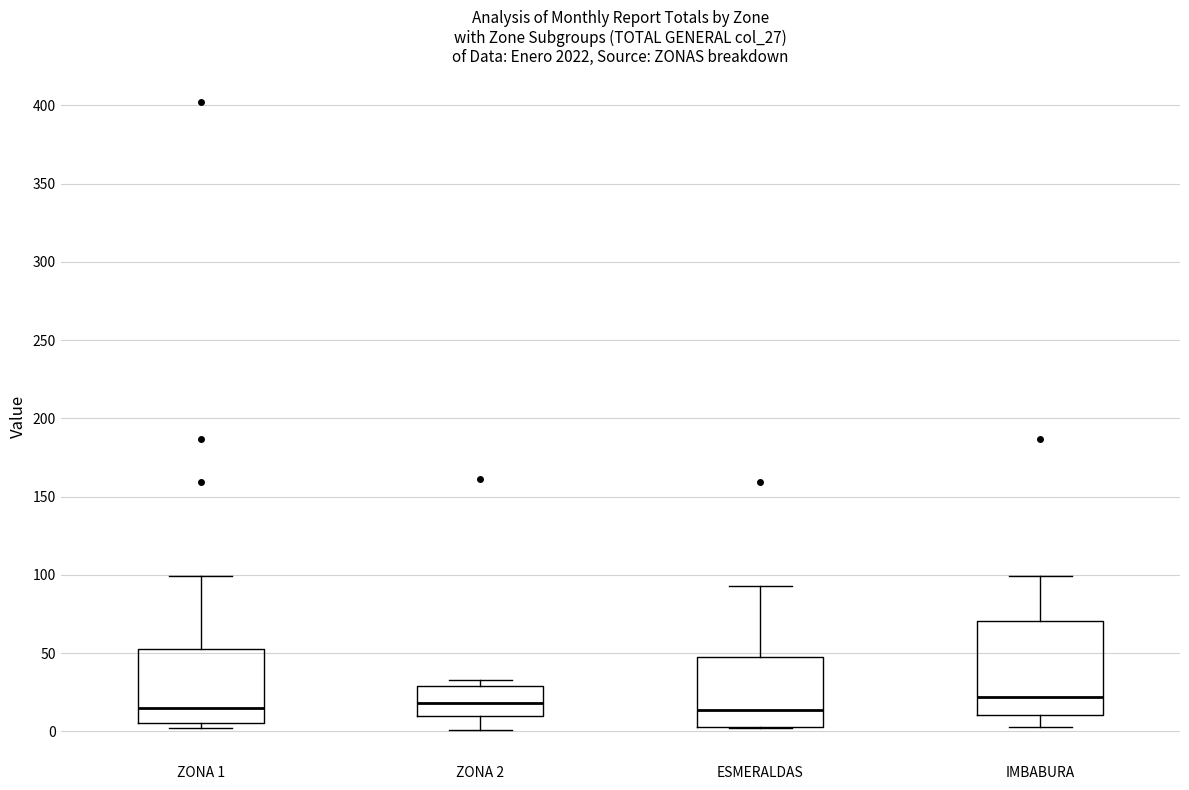

Reading left to right, read every box against the y-axis: the position of its median line, the range the box covers, and the ends of its whiskers. The values are not printed on the chart, so give them approximately, as read against the axis.

ZONA 1: median 15, box 5 to 55, whiskers 0 to 100
ZONA 2: median 20, box 10 to 30, whiskers 0 to 35
ESMERALDAS: median 15, box 5 to 45, whiskers 0 to 95
IMBABURA: median 20, box 10 to 70, whiskers 5 to 100